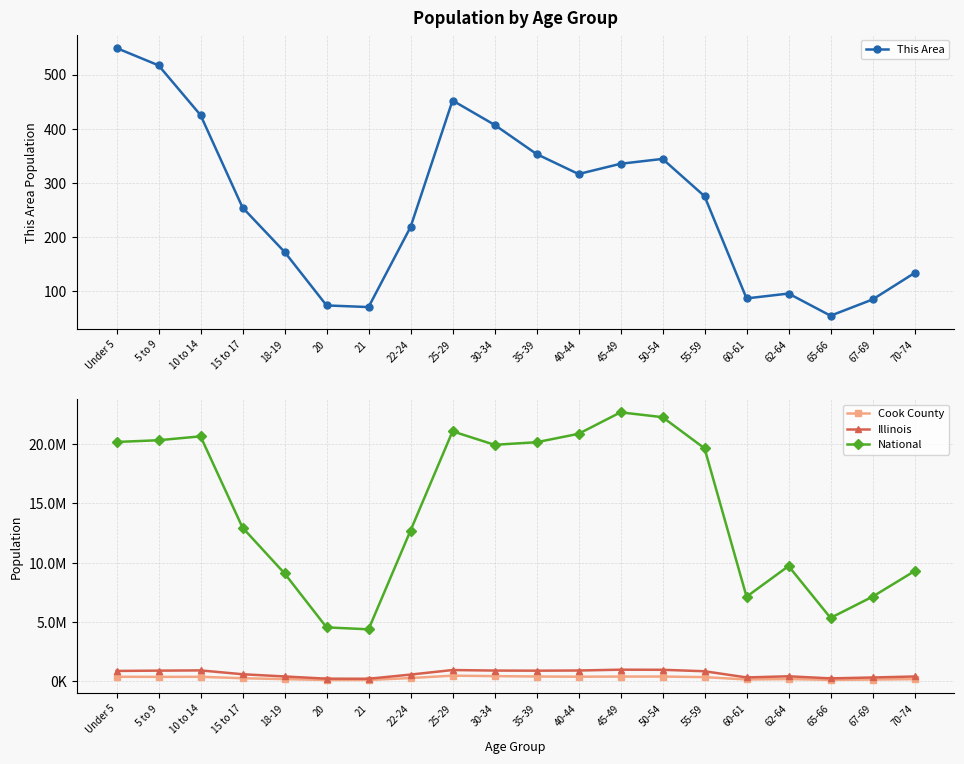

What is the sum of all National values?

290190983